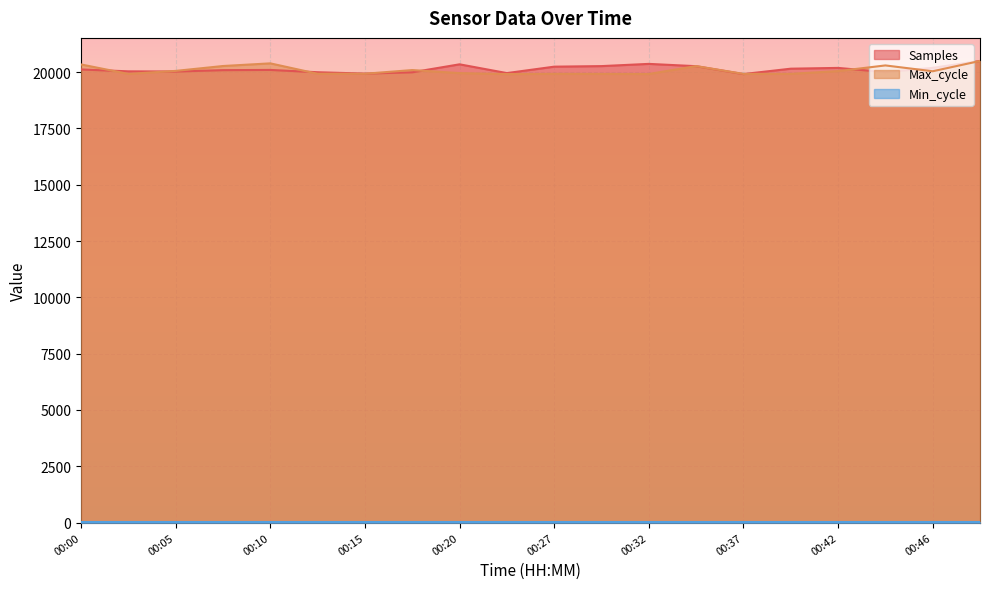

What is the total value across all series at 00:37?

39864.0